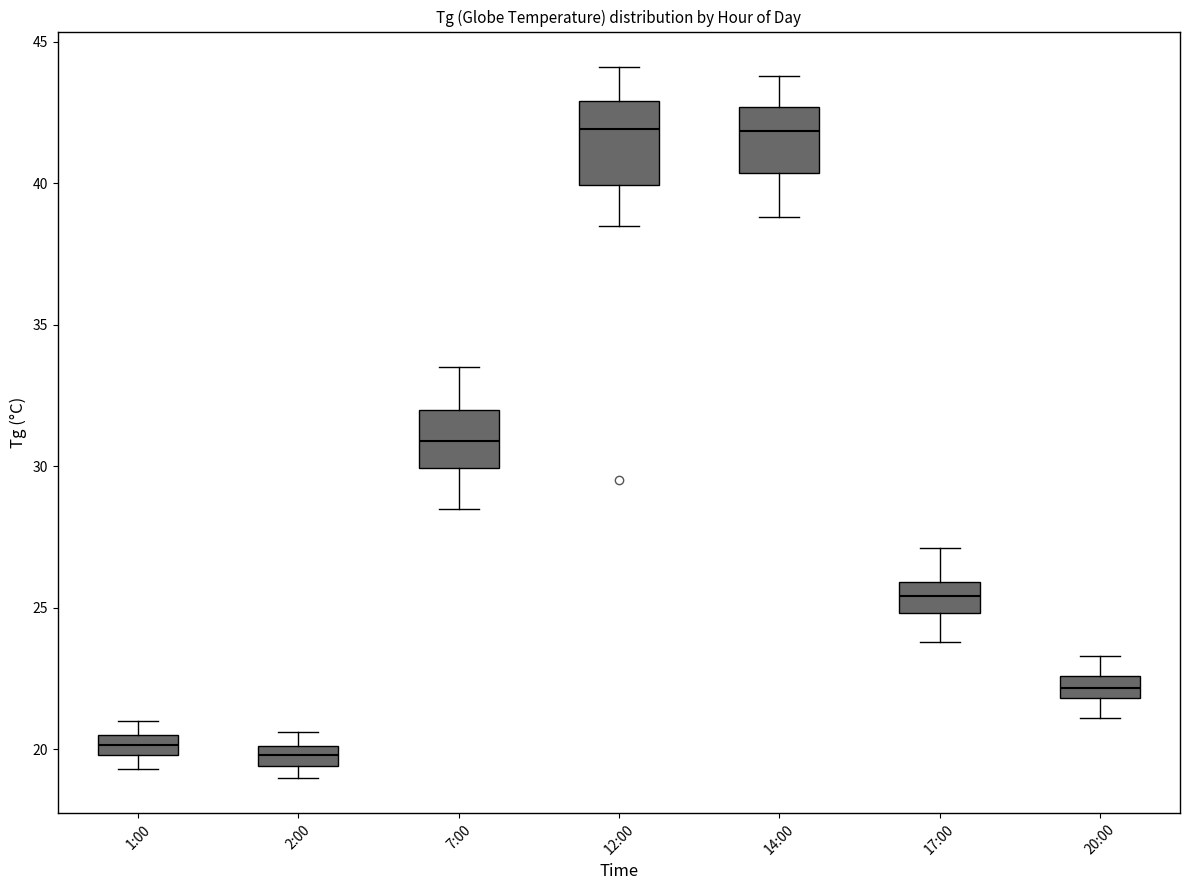

Where is the lower edge of the box for 7:00 on the y-axis? The values are not printed on the chart, so give them approximately, as read against the axis.

30.0